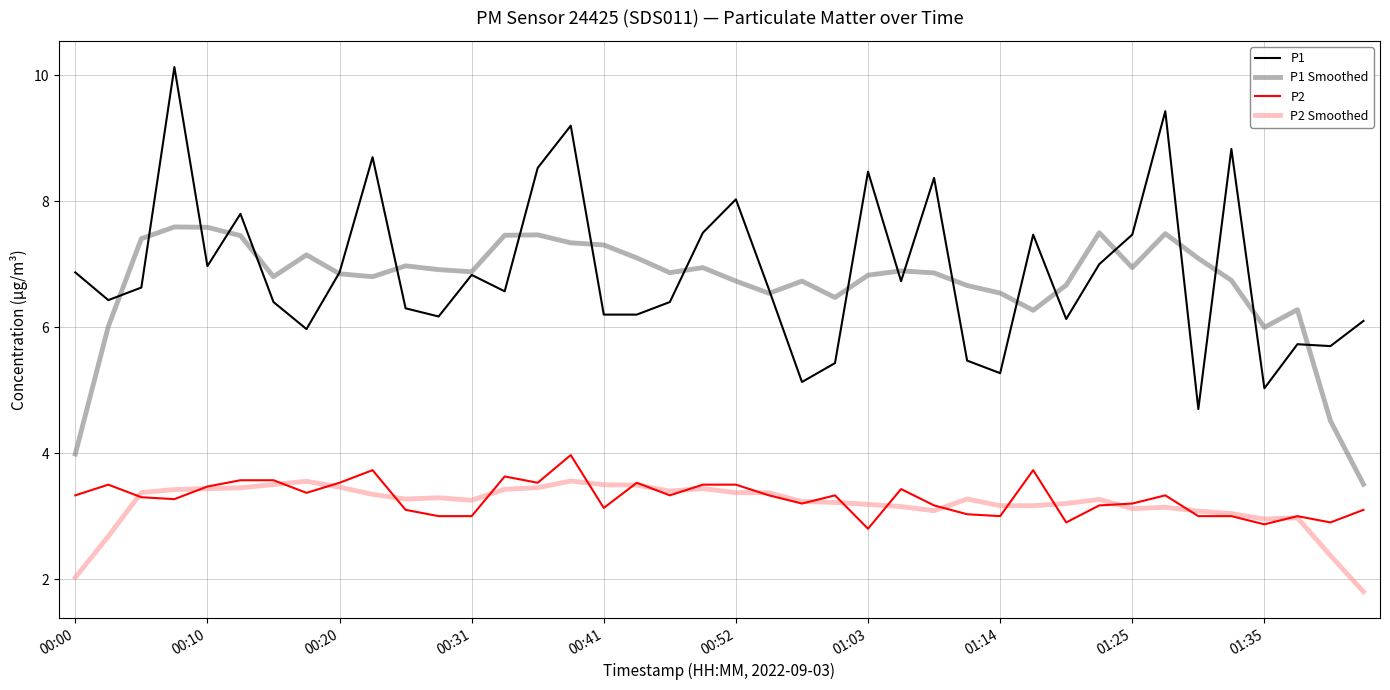

Which series has the widest spread of values?

P1